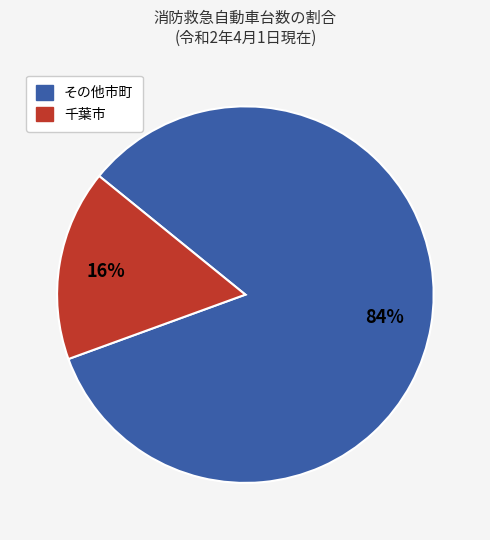

Does any single category account for the majority?

Yes